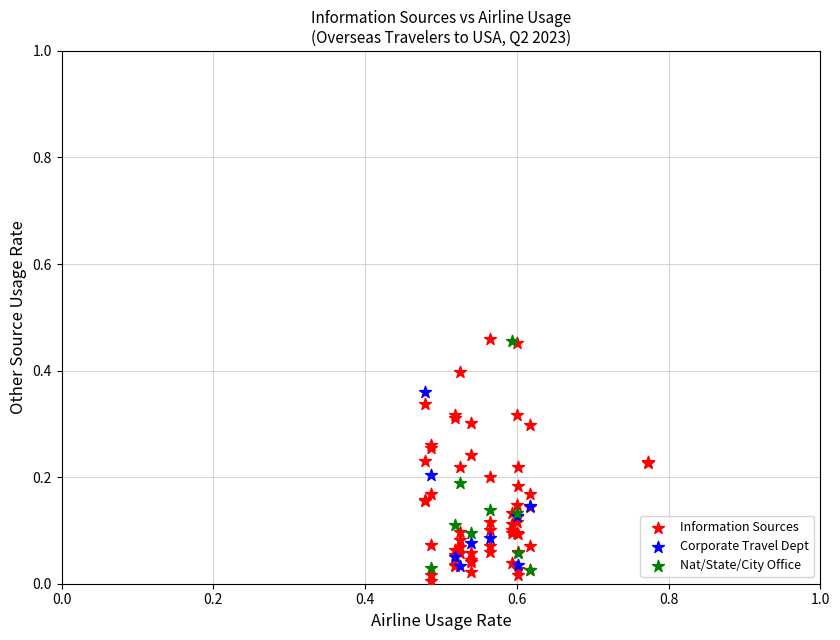

Which series contains the lowest Y value?

Information Sources